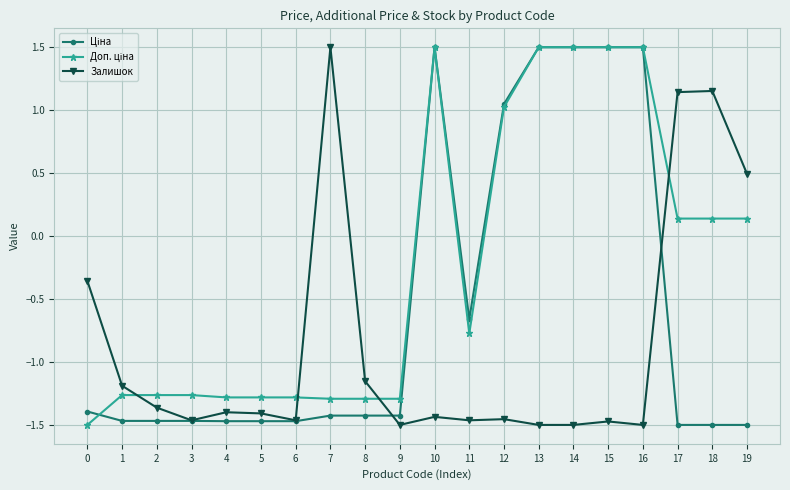

How many distinct data groups are displayed?

3